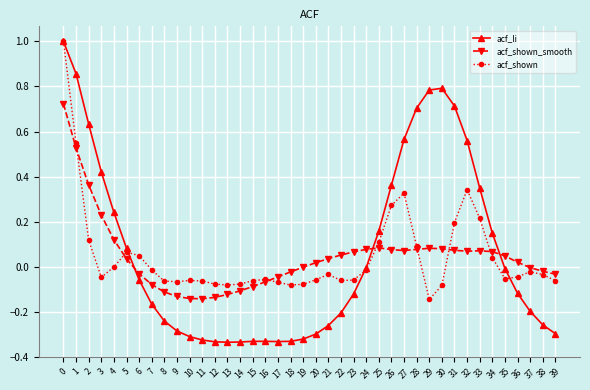

What is the difference between the maximum and minimum values in the acf_li series?

1.3